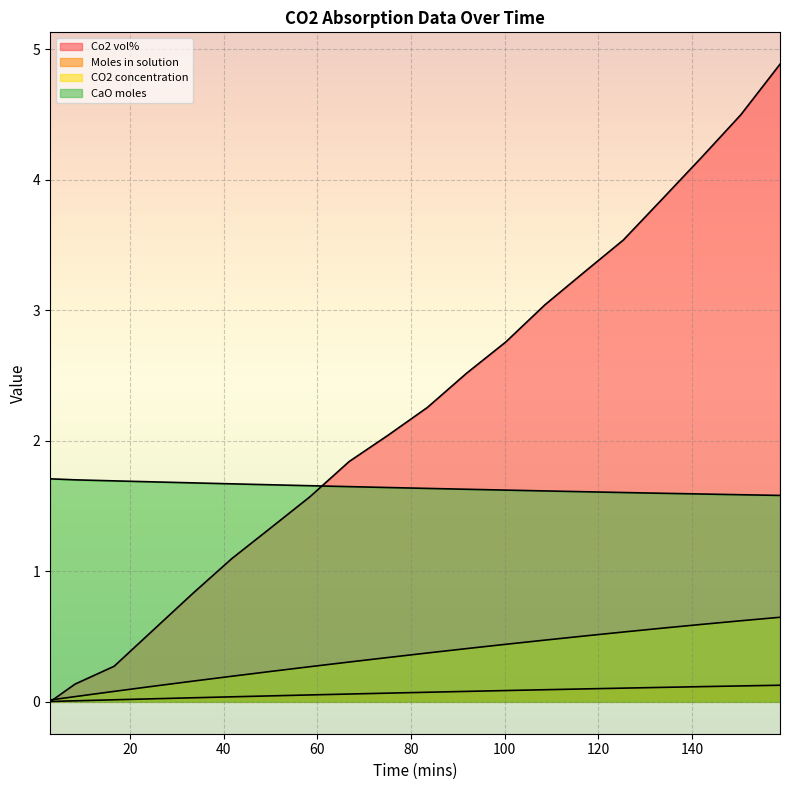

How many intersections are there between Co2 vol% and CO2 concentration?

1